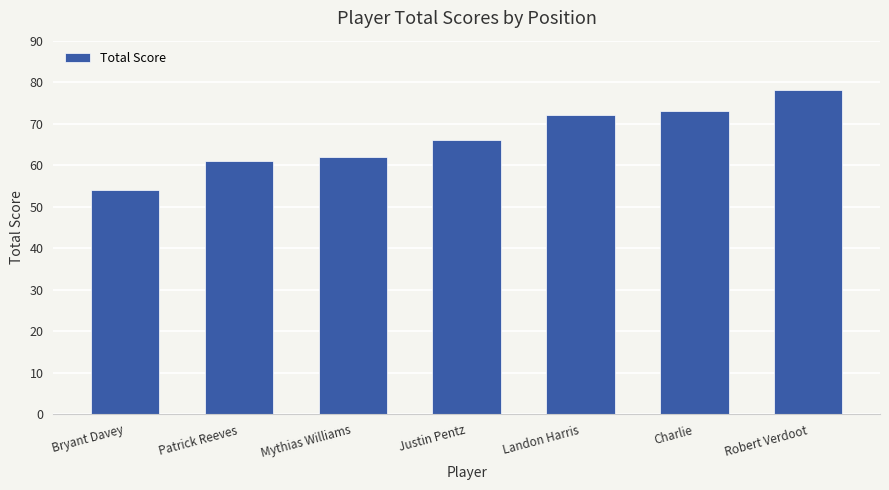

List the labels in order of value, largest first.

Robert Verdoot, Charlie, Landon Harris, Justin Pentz, Mythias Williams, Patrick Reeves, Bryant Davey